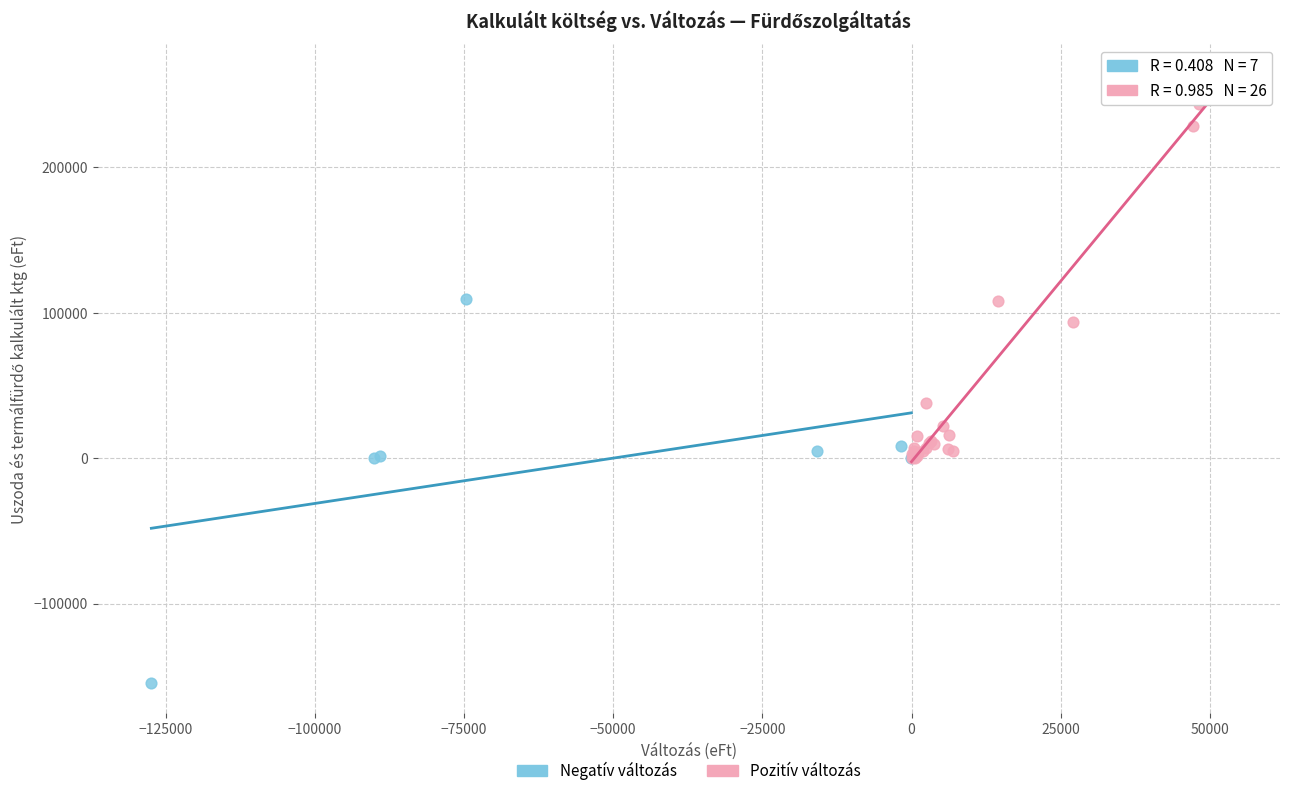

Which series reaches the minimum Y coordinate?

Negatív változás